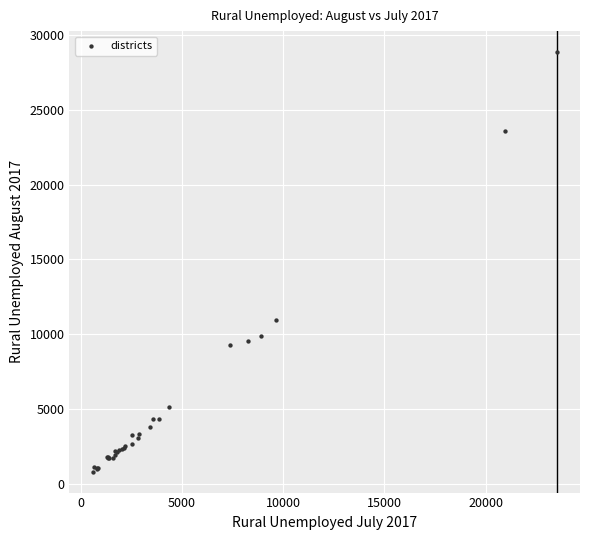

What Y value in the scatter plot is closest to 14840?

10930